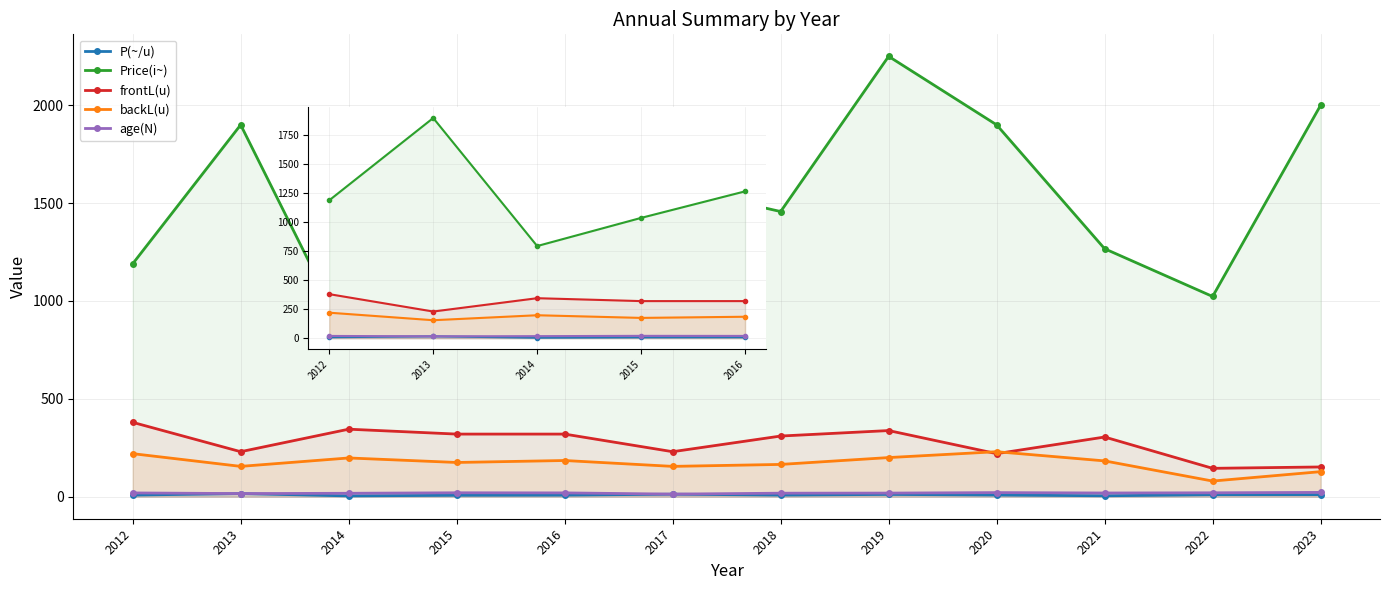

Between 2017 and 2020, which series saw the biggest shift?

Price(i~)